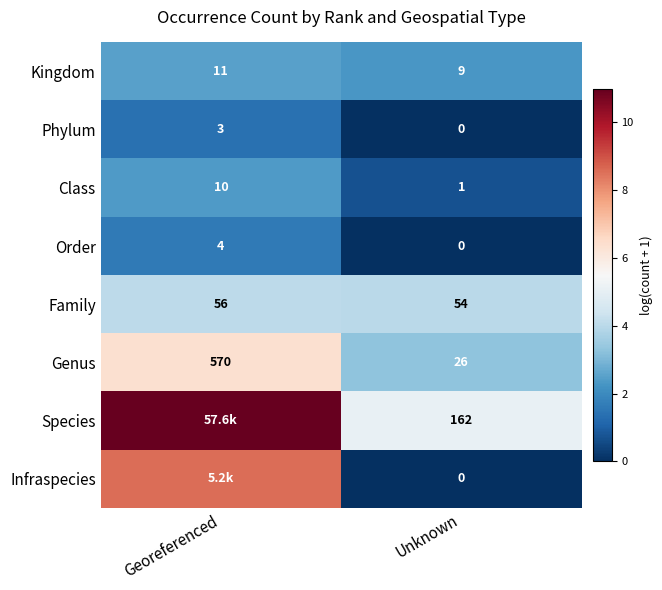

At which label does Family reach its minimum?

Unknown